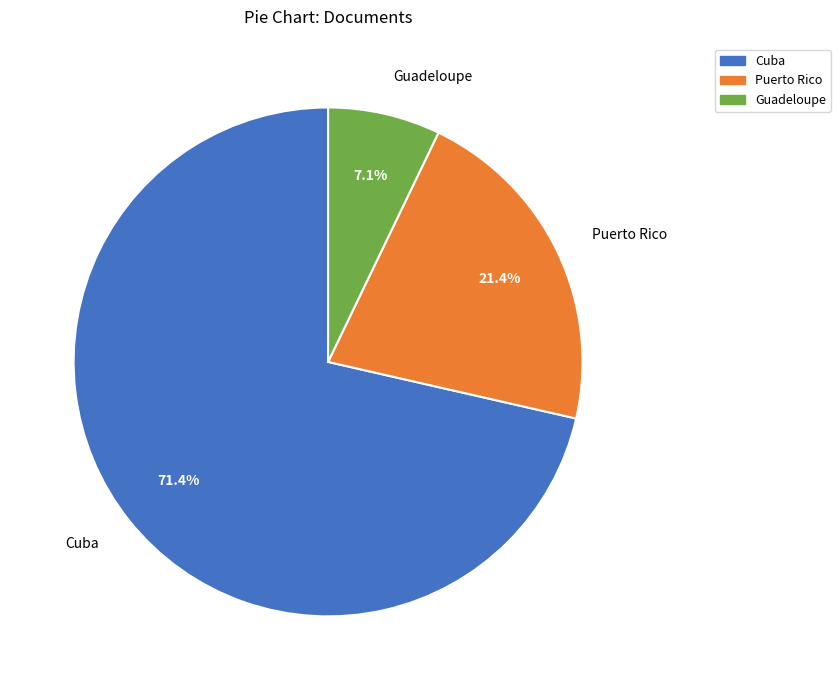

To the nearest percent, what is the difference between the largest and smallest slice percentages?

64%